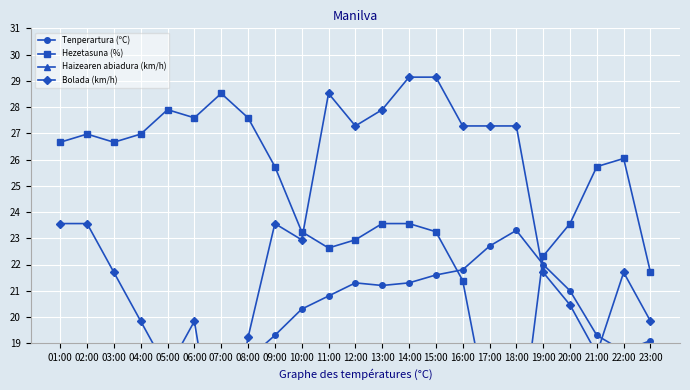

True or false: Tenperartura (ºC) has more than 1 interior local peaks.

True